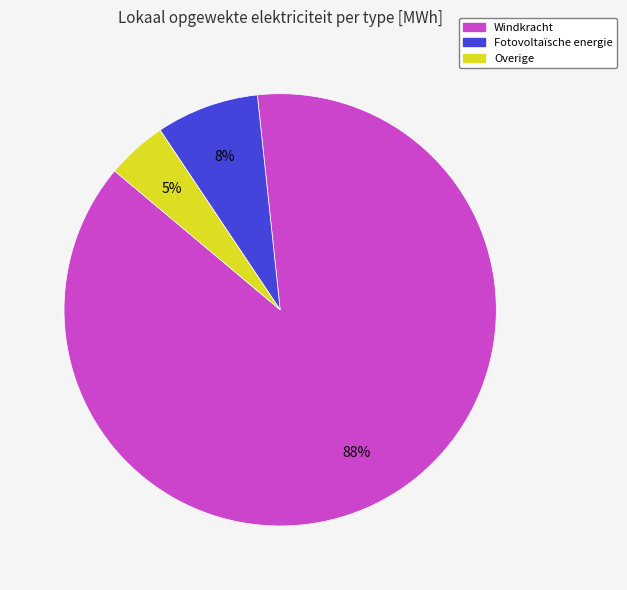

To the nearest percent, what is the average slice percentage?

33%